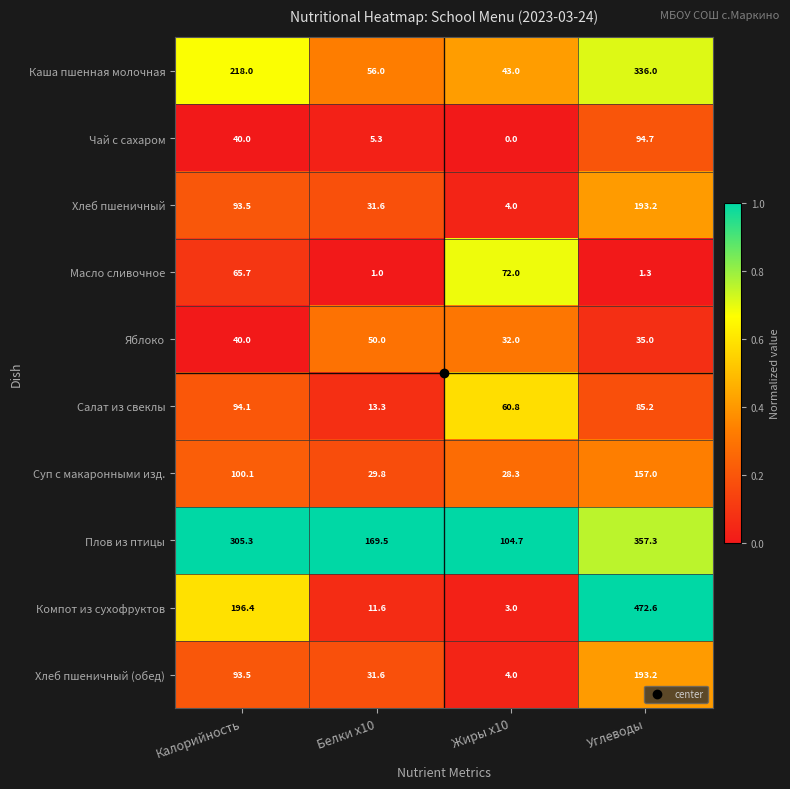

Where is Компот из сухофруктов nearest to the value 237?

Калорийность